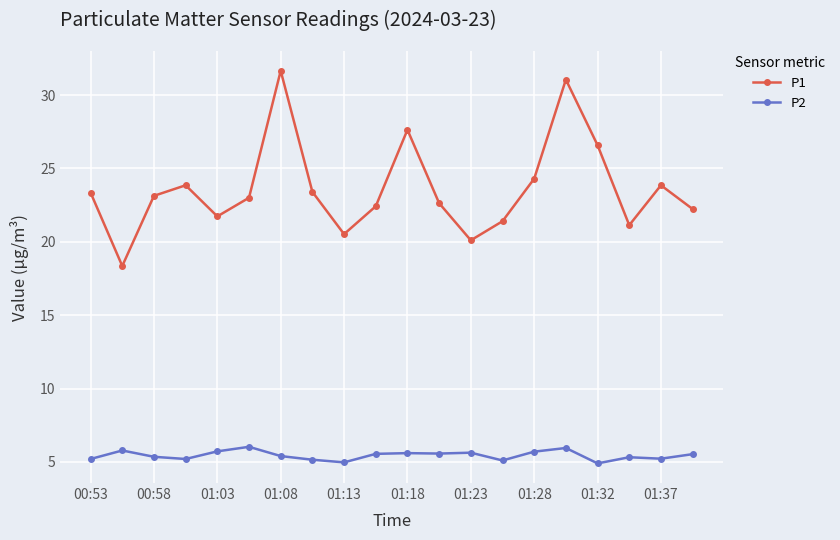

True or false: P1 and P2 intersect in this chart.

False